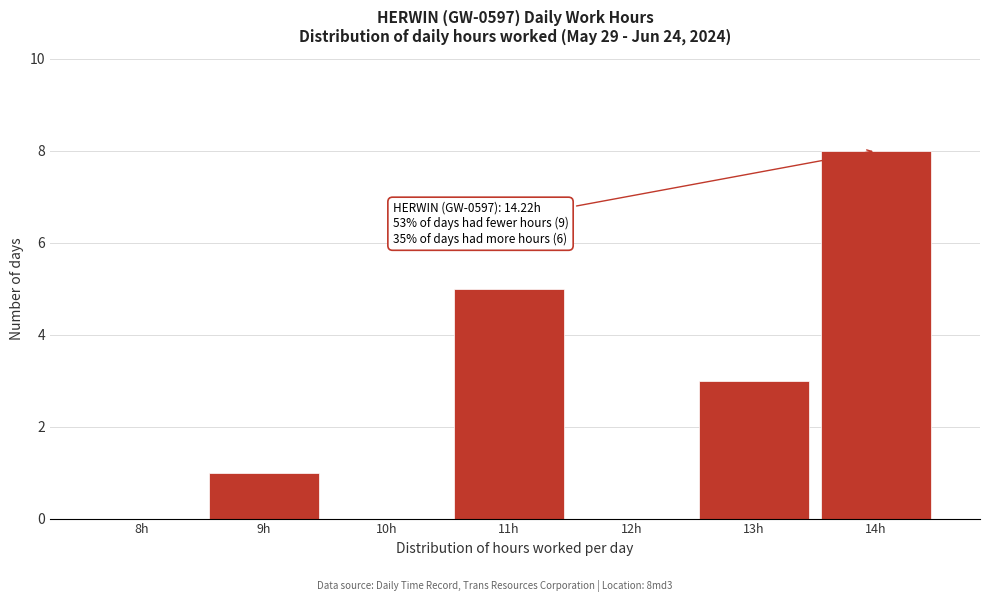

Reading left to right, list all the values displayed in this chart.

8h=0	9h=1	10h=0	11h=5	12h=0	13h=3	14h=8